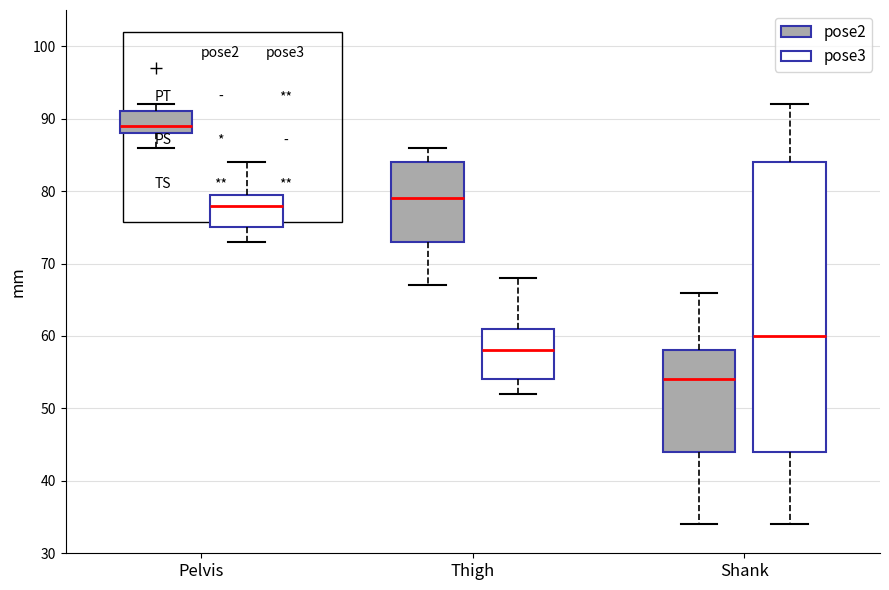

Comparing the boxes themselves (not the whiskers), which one is the tallest?

Shank (pose3)